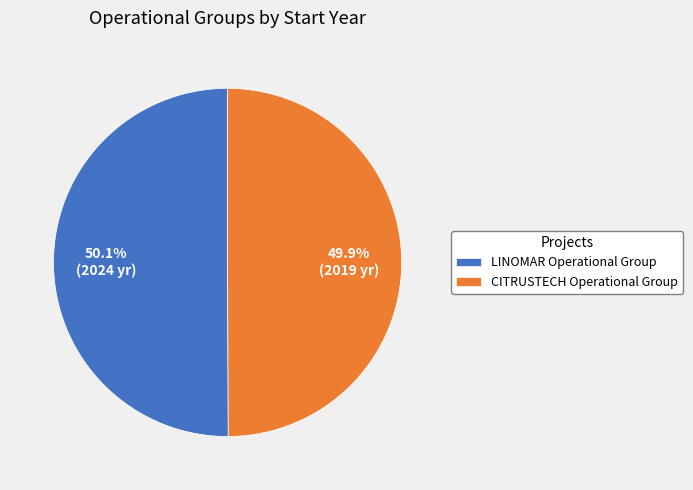

Is the sum of LINOMAR Operational Group and CITRUSTECH Operational Group greater than half?

Yes